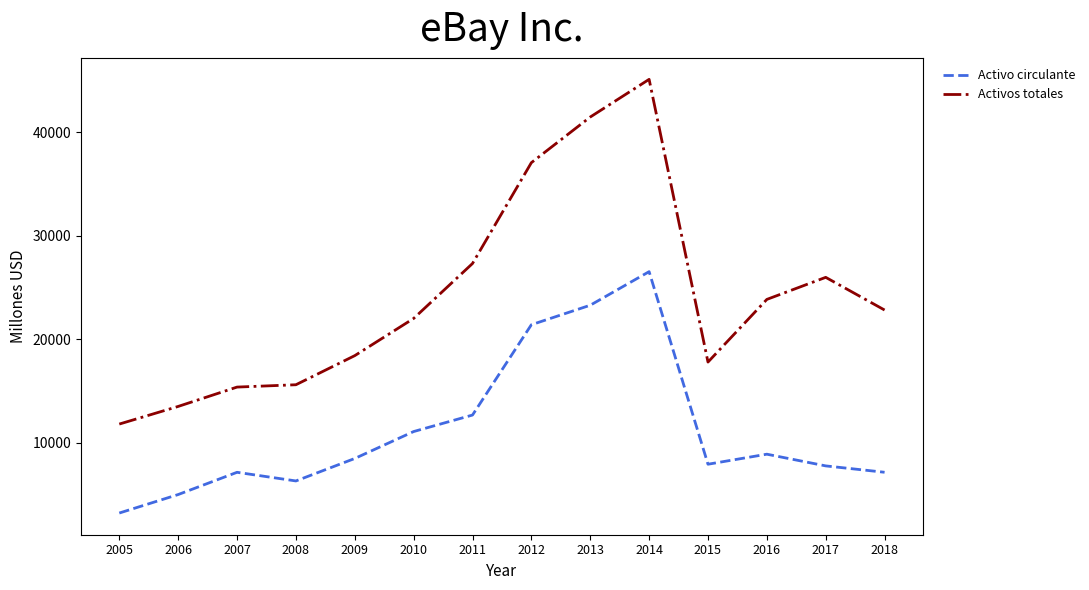

Which series has the widest spread of values?

Activos totales